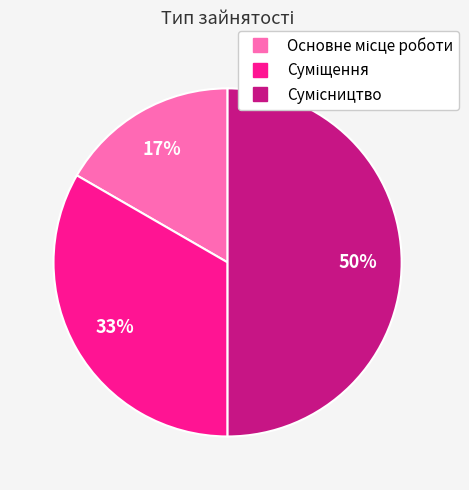

To the nearest percent, what is the average slice percentage?

33%